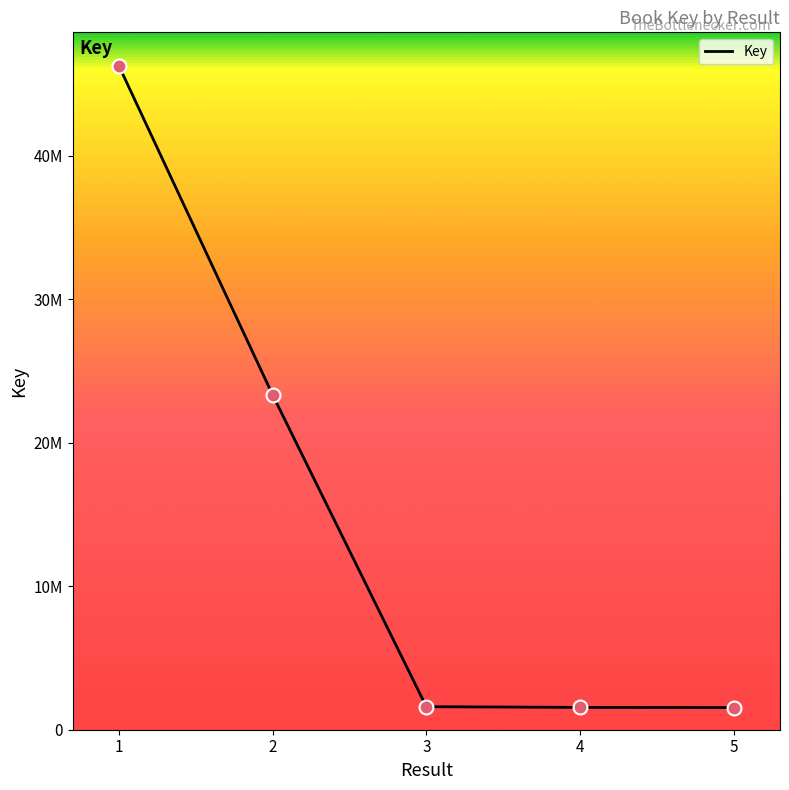

Is this an area chart (filled region under the line)?

No